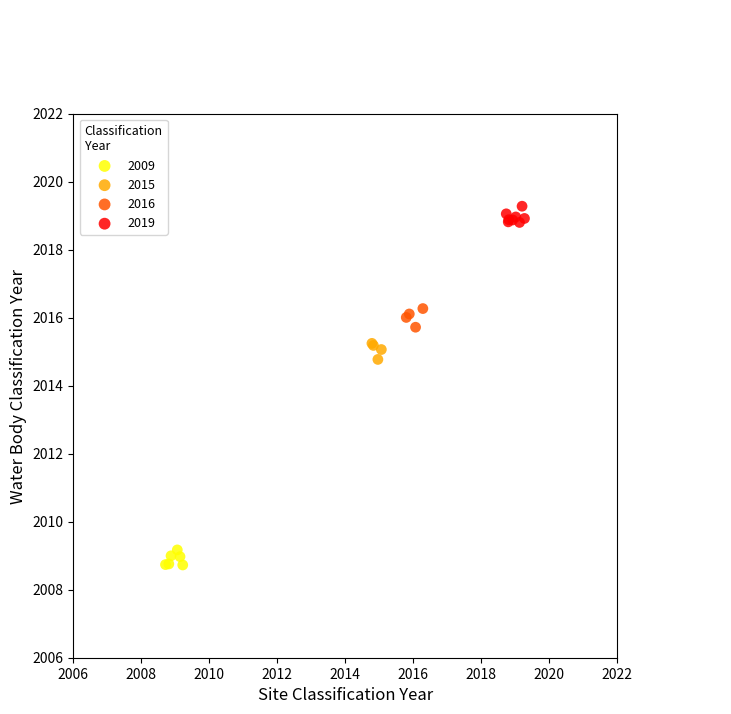

What are all the series names shown in the legend?

2009, 2015, 2016, 2019